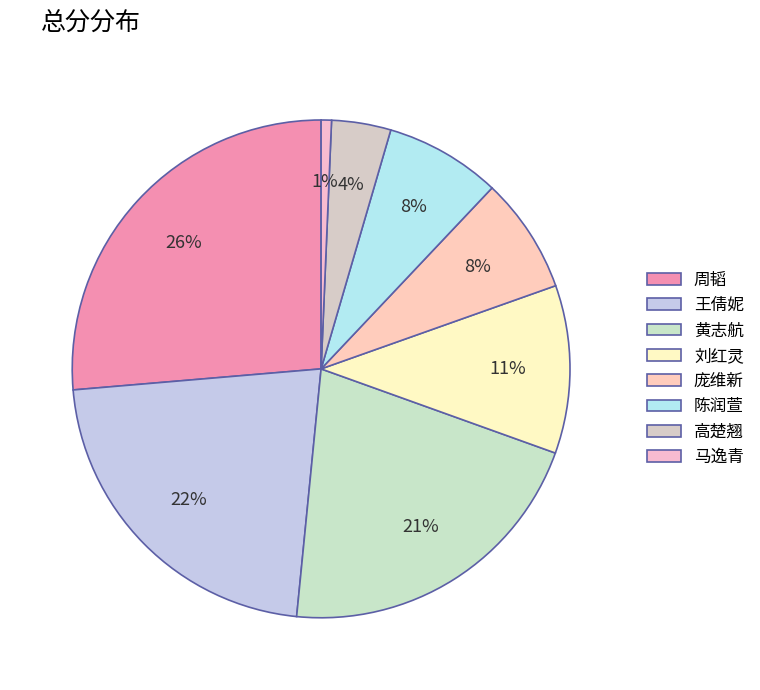

Does 高楚翘 represent more than half of the total?

No